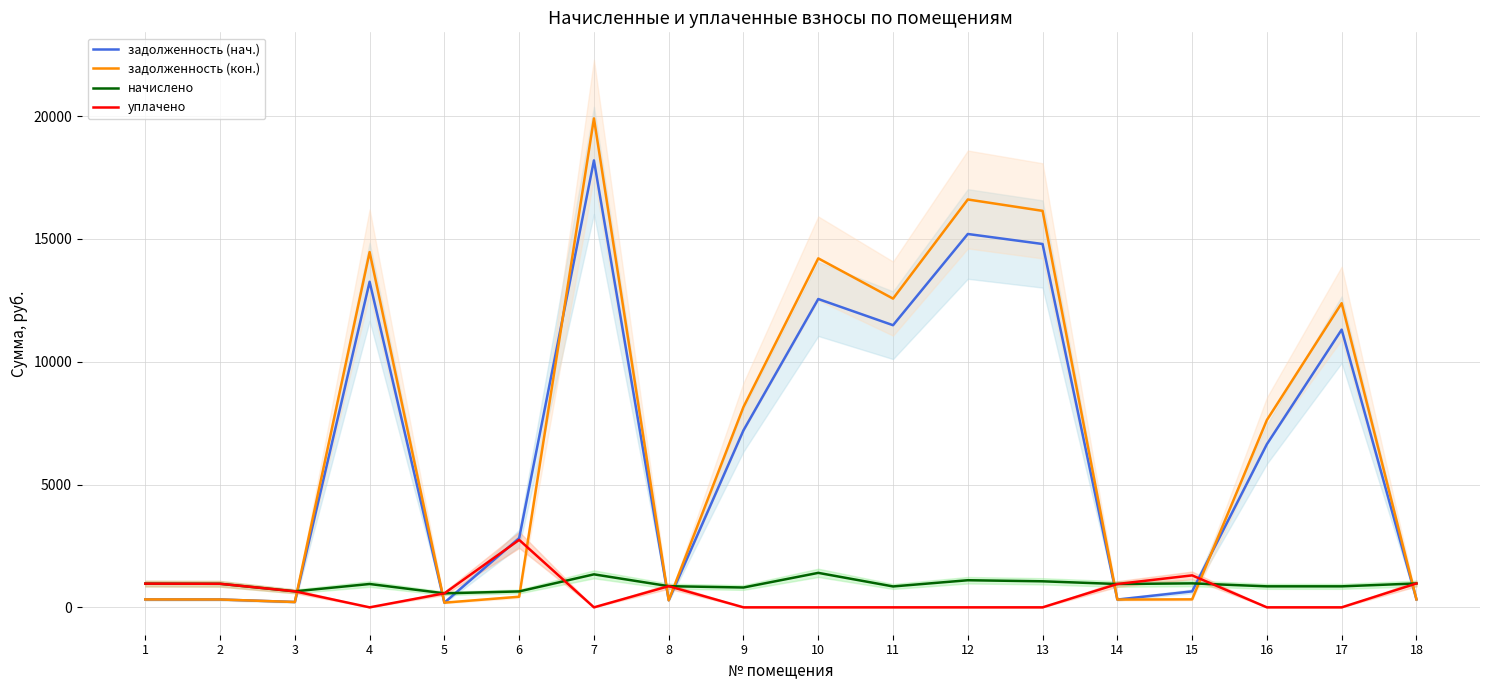

Which series has the widest spread of values?

задолженность (кон.)